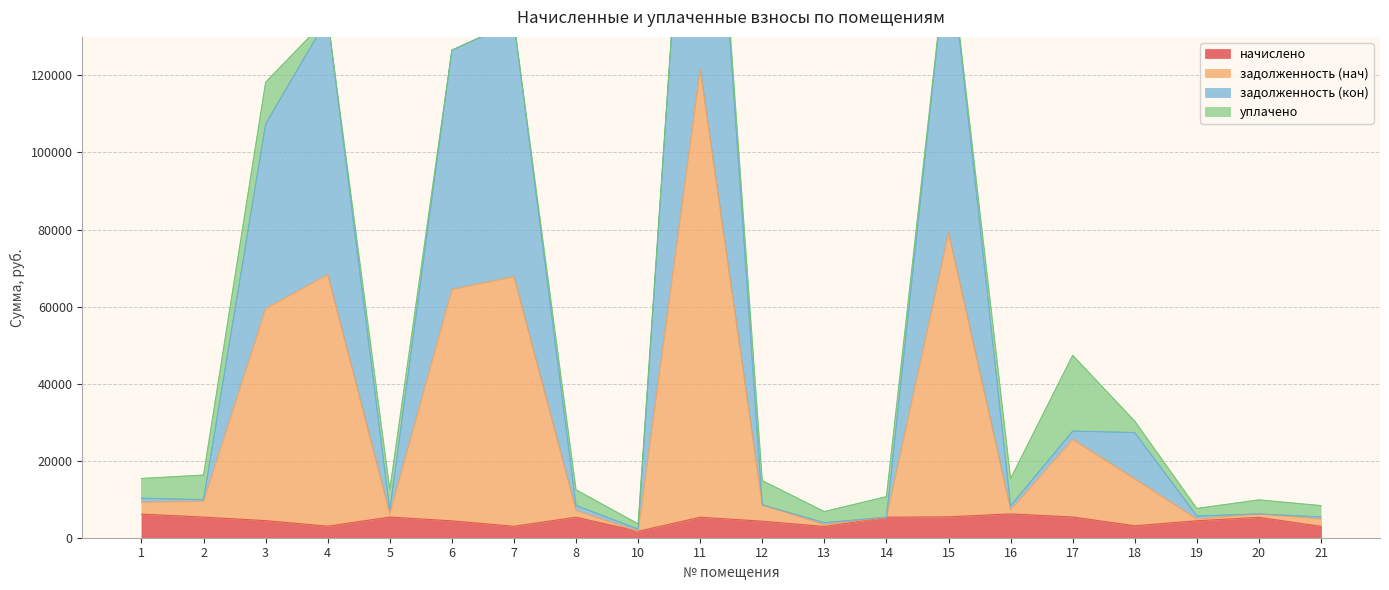

What is the maximum value for начислено?

6189.2